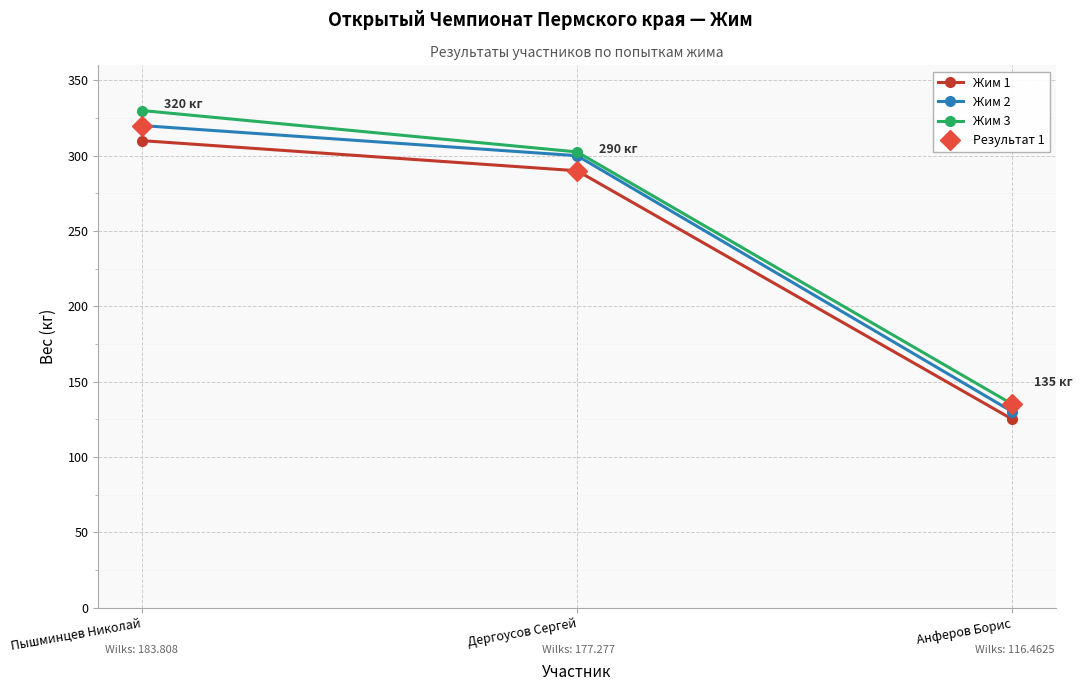

List the series in order of their peak value, highest first.

Жим 3, Жим 2, Жим 1